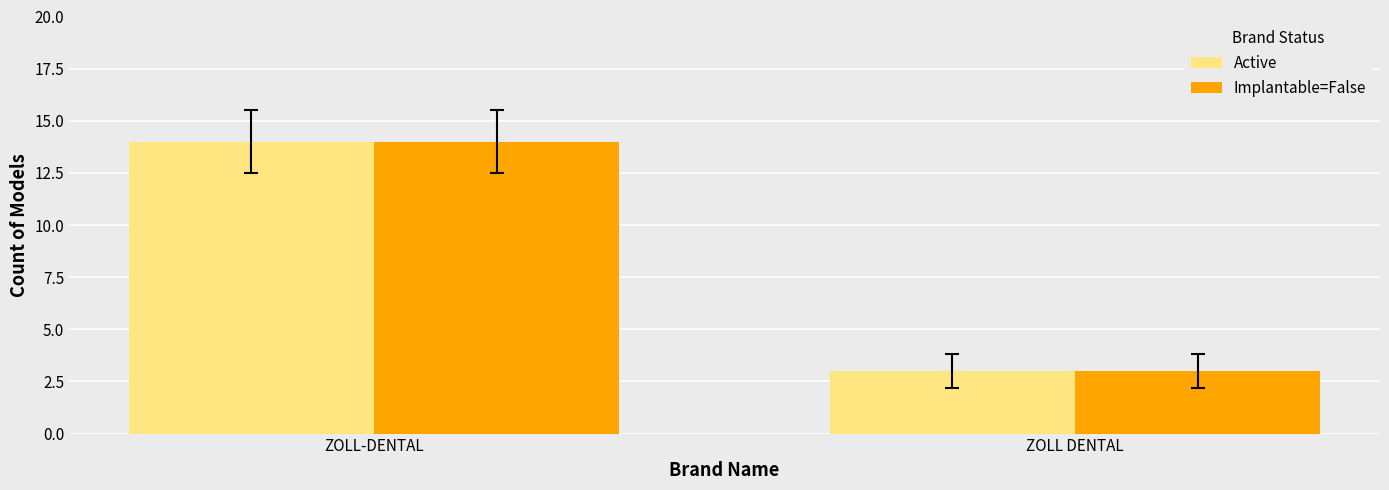

The Active series shows 3 at ZOLL DENTAL. True or false?

True